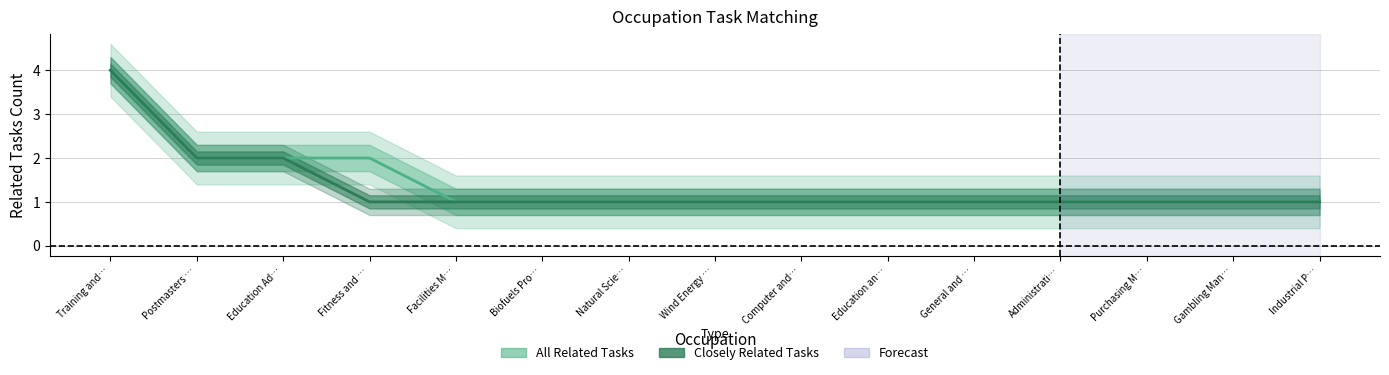

List the labels in order of All Related Tasks value, smallest first.

Facilities M…, Biofuels Pro…, Natural Scie…, Wind Energy …, Computer and…, Education an…, General and …, Administrati…, Purchasing M…, Gambling Man…, Industrial P…, Postmasters …, Education Ad…, Fitness and …, Training and…